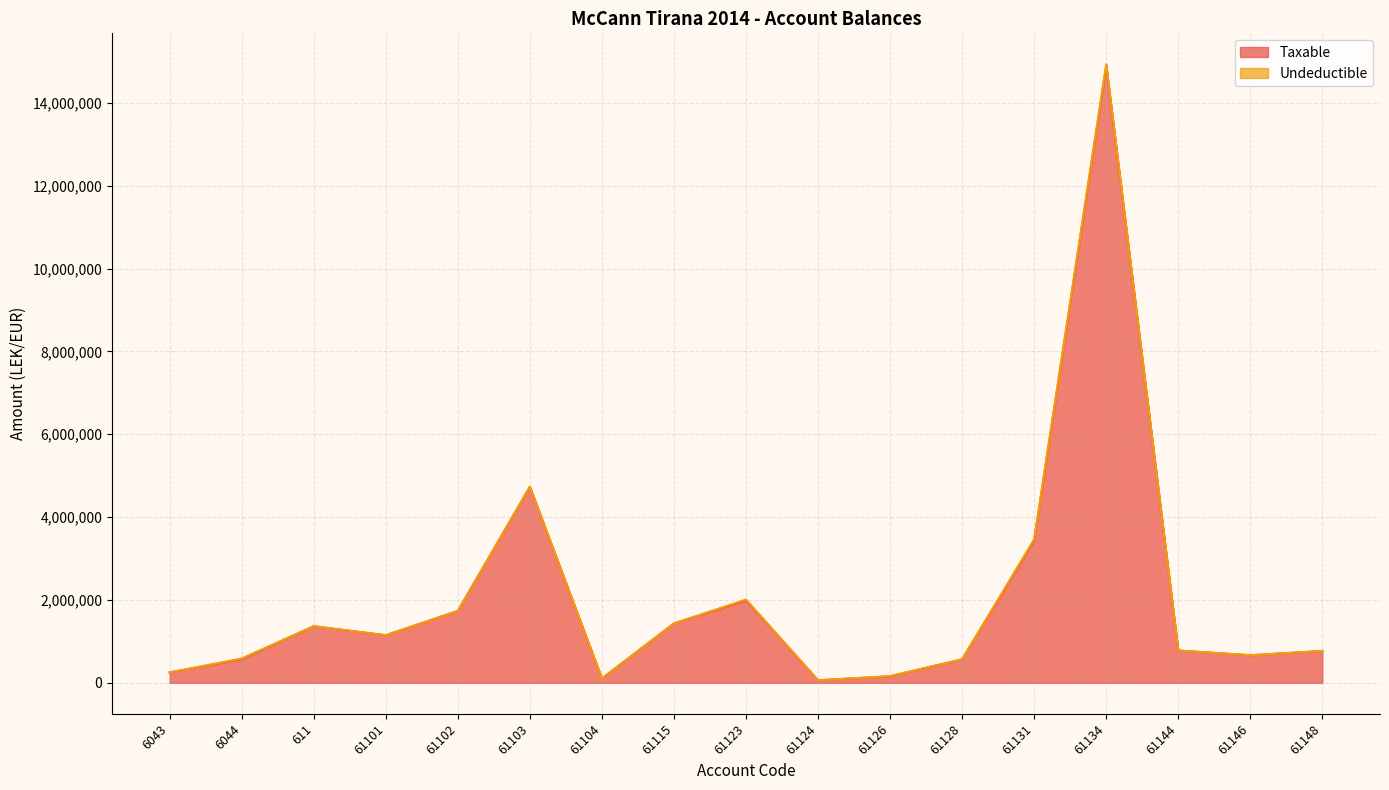

What is the average value?

2039198.3